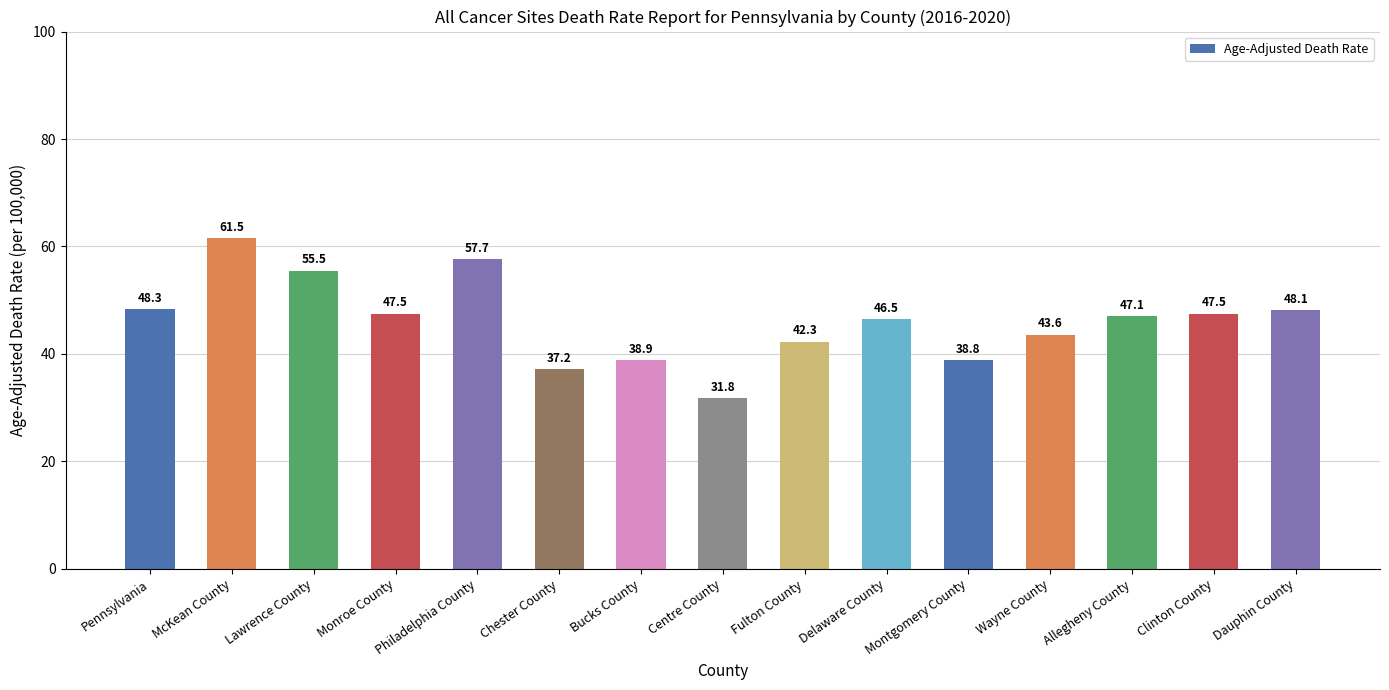

What is the sum of the values at Wayne County and Clinton County?

91.1